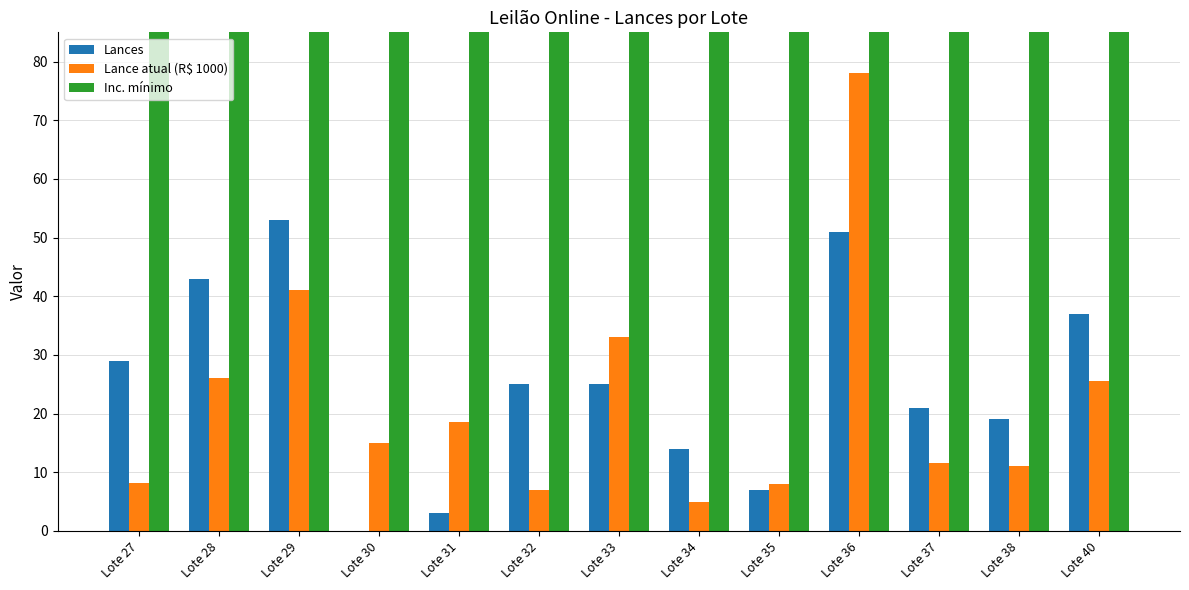

Which has a higher value, Lote 40 or Lote 31?

Lote 40